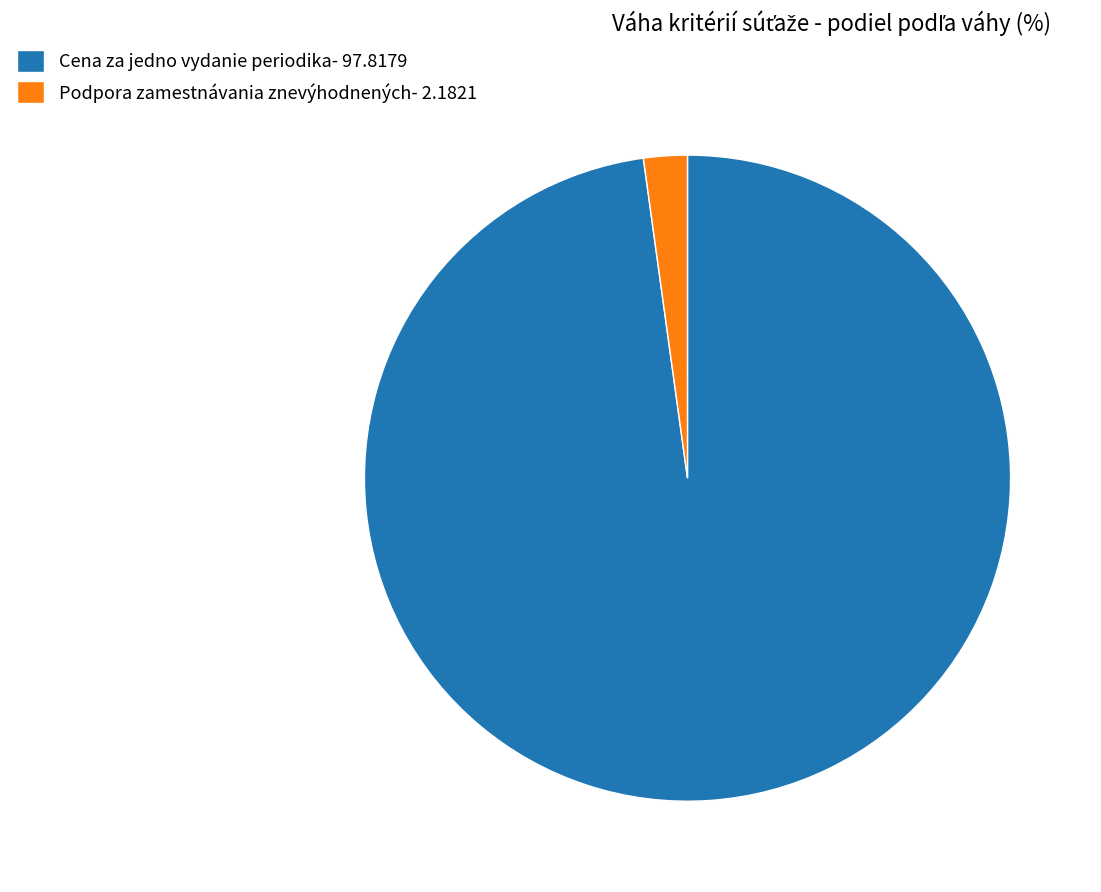

What is the ratio of the value at Cena za jedno vydanie periodika- 97.8179 to the value at Podpora zamestnávania znevýhodnených- 2.1821?

44.8